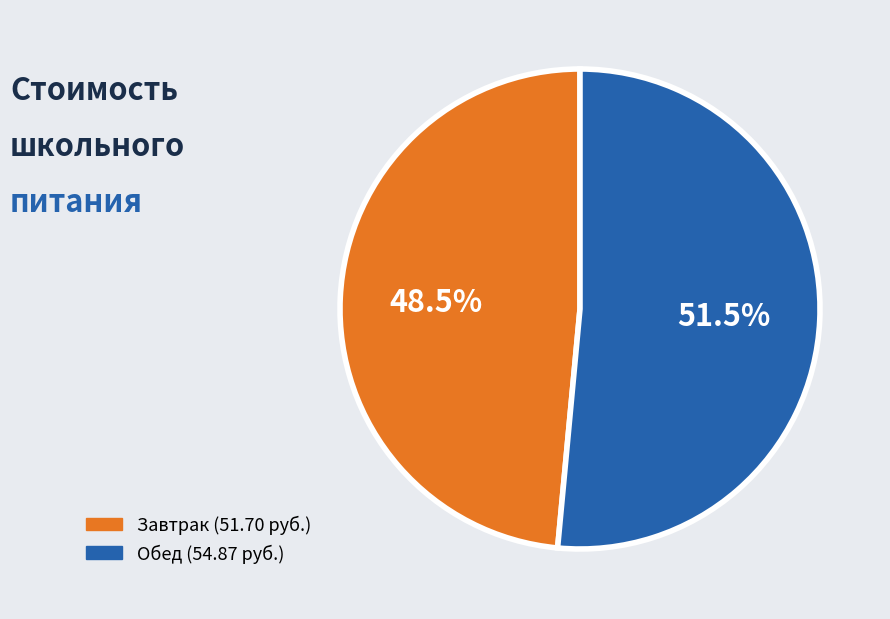

How many segments does this pie chart have?

2